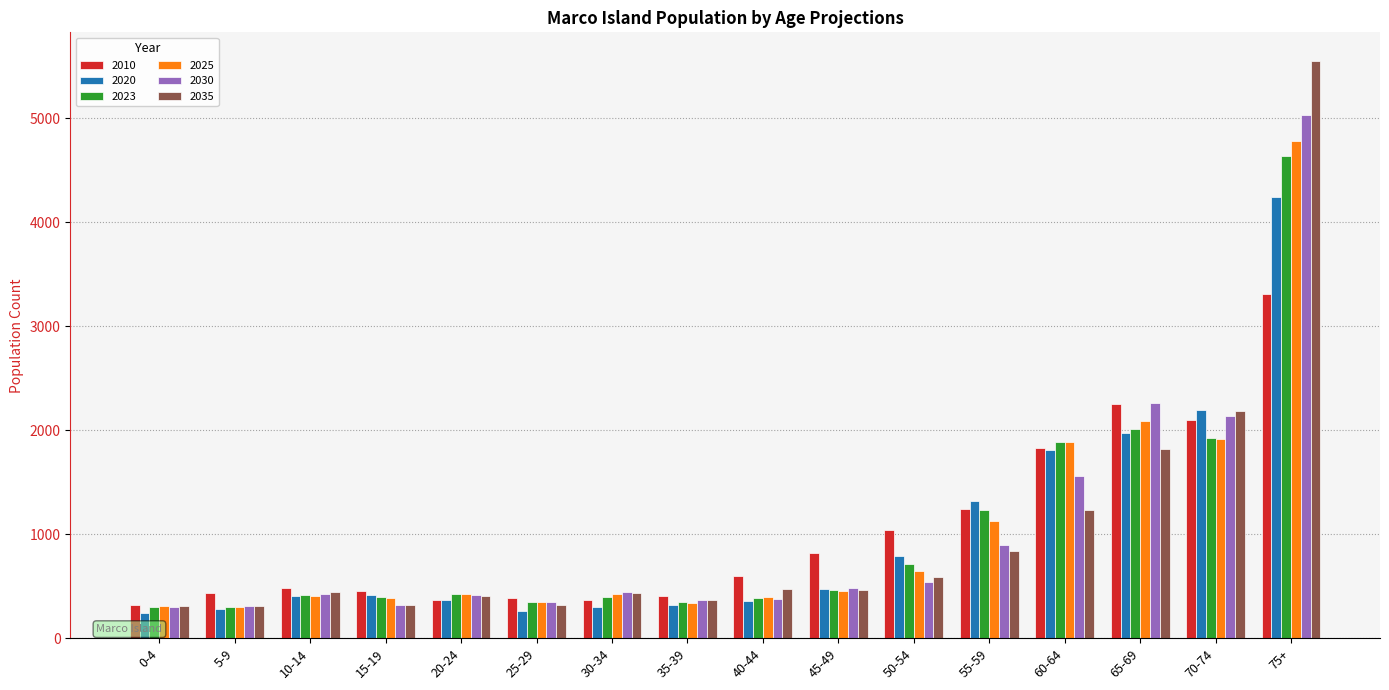

What is the maximum value for 2020?

4248